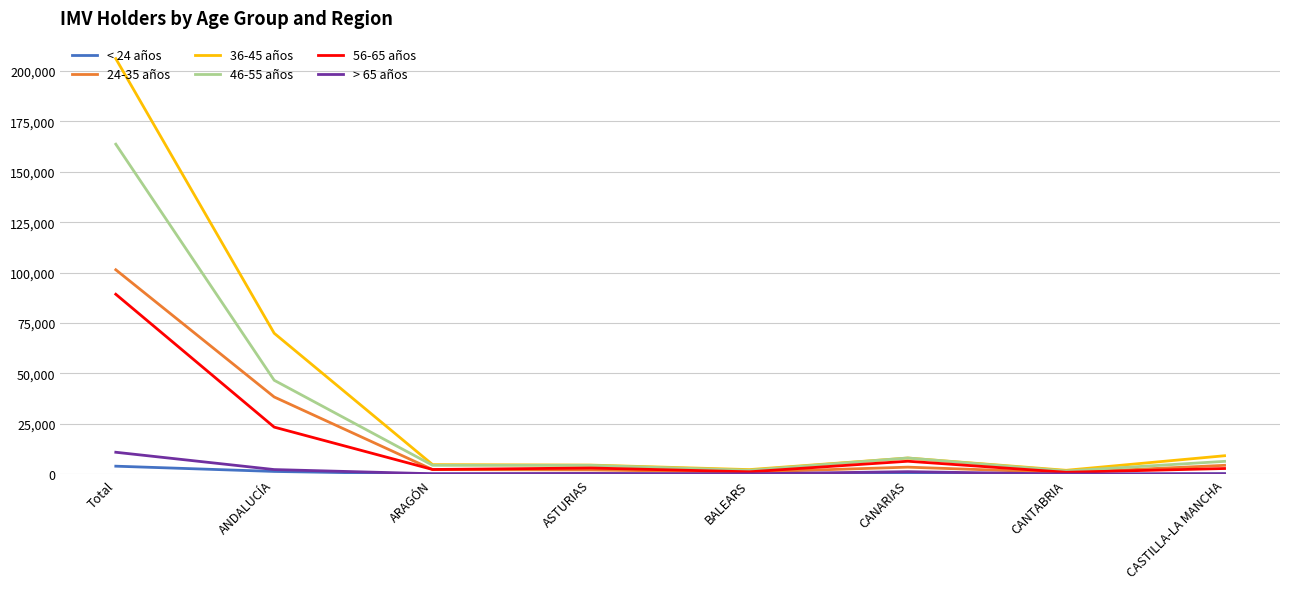

At which label does 24-35 años reach its peak?

Total